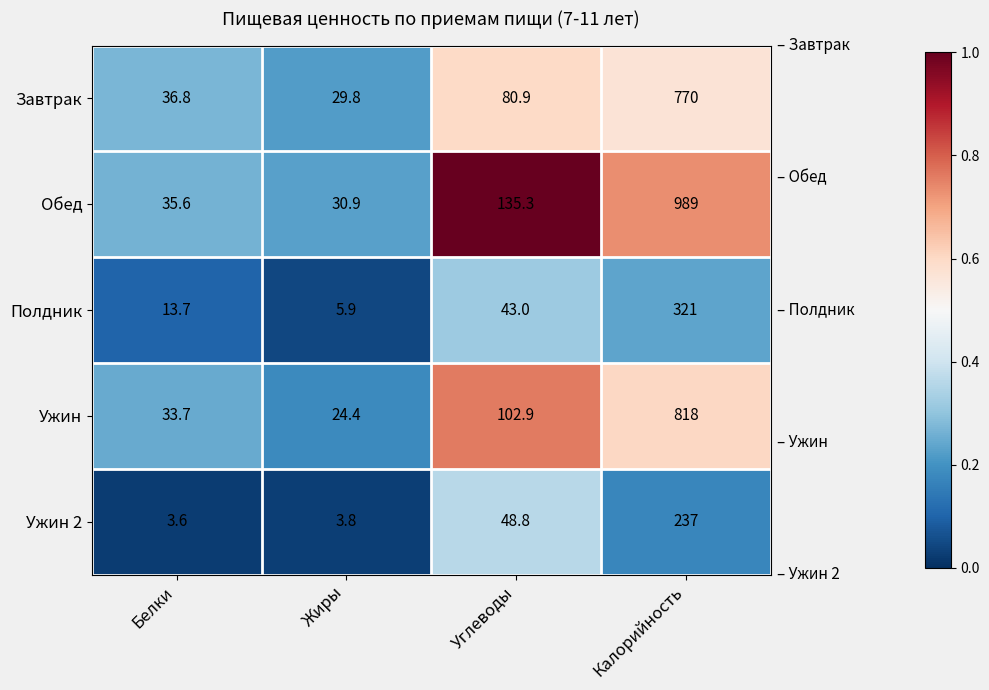

Reading left to right, what are all the values shown in this chart?

Завтрак: 36.8	29.8	80.9	770.0
Обед: 35.6	30.9	135.3	989.0
Полдник: 13.7	5.9	43.0	321.0
Ужин: 33.7	24.4	102.9	818.0
Ужин 2: 3.6	3.8	48.8	237.0